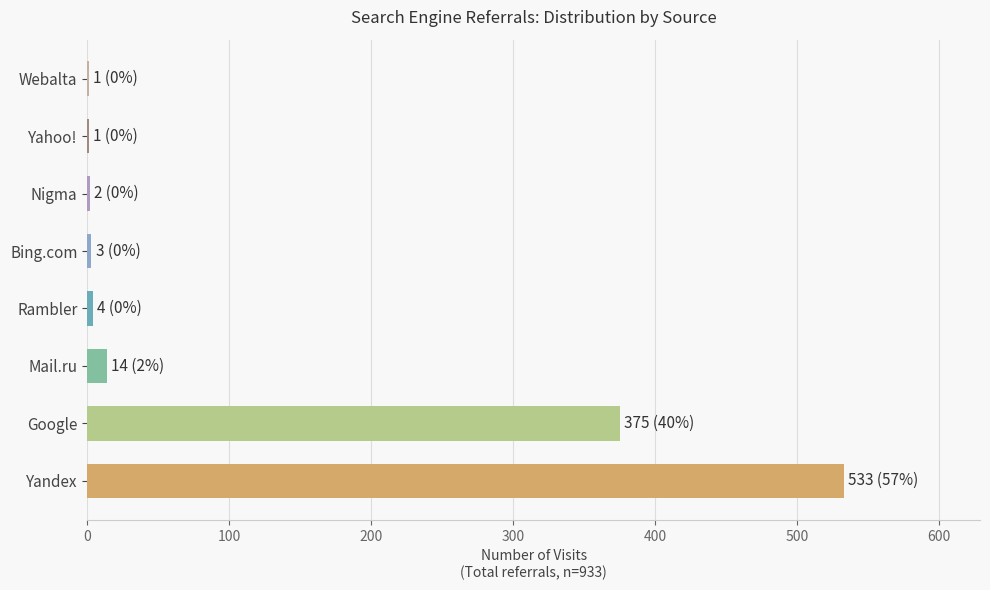

List the labels in order of value, smallest first.

Yahoo!, Webalta, Nigma, Bing.com, Rambler, Mail.ru, Google, Yandex